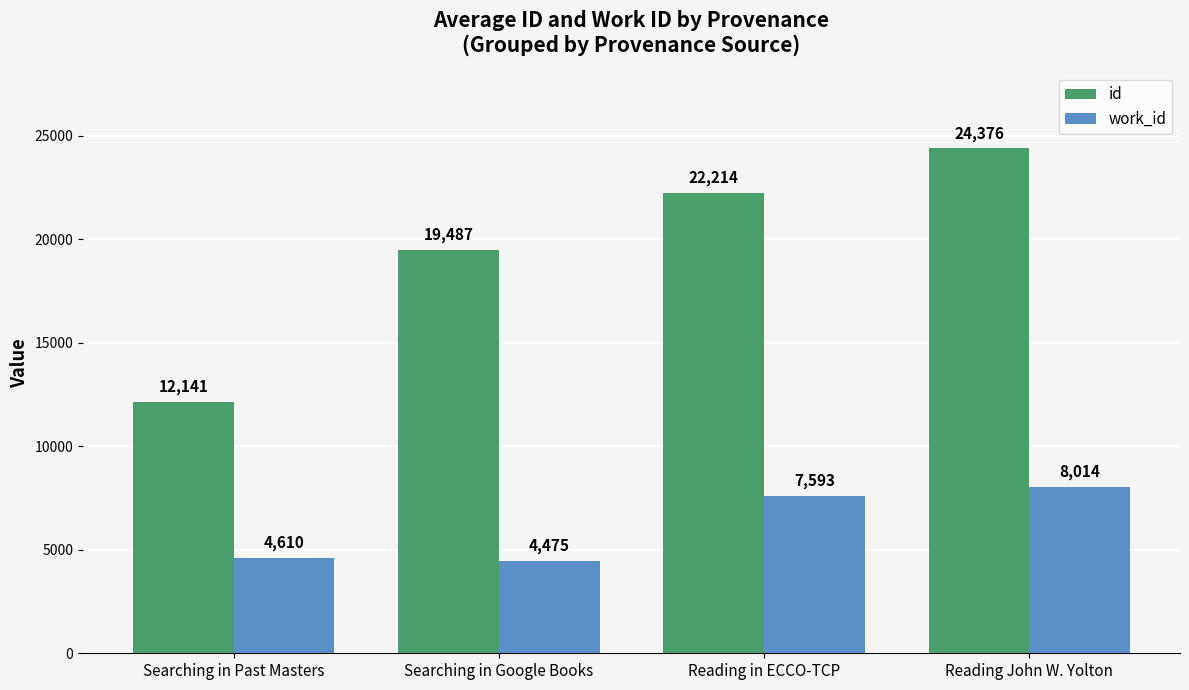

What is the value of the id bar at the 4th from the left?

24376